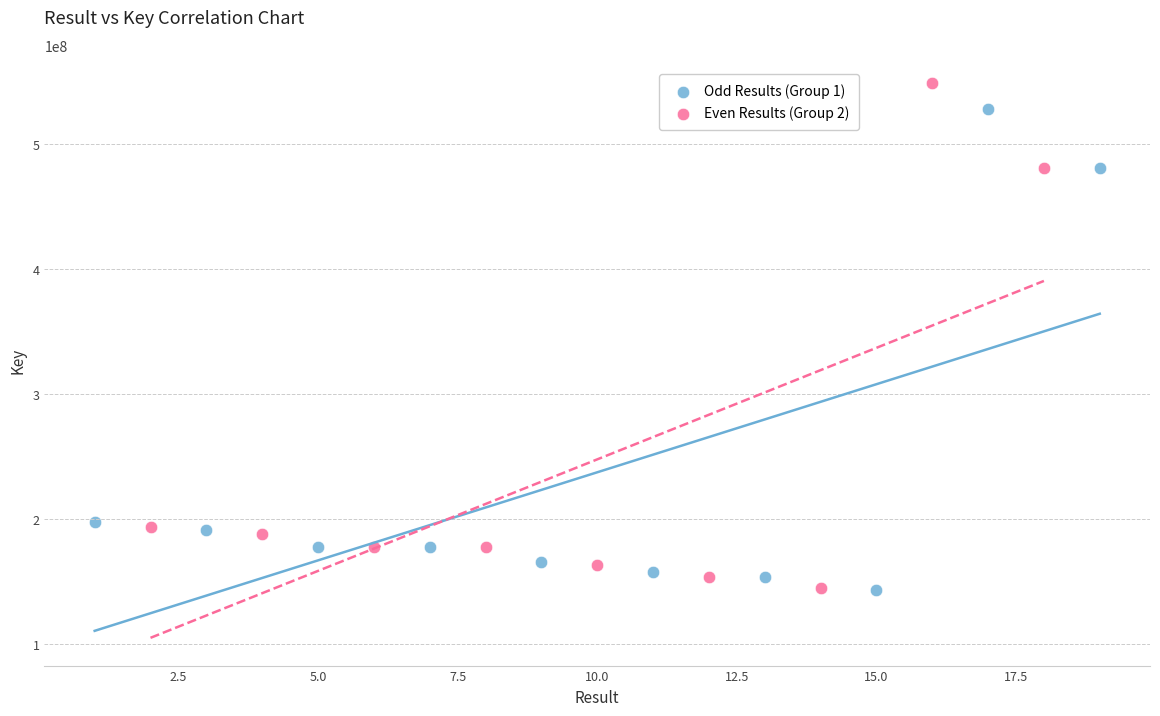

Which series reaches the maximum Y coordinate?

Even Results (Group 2)